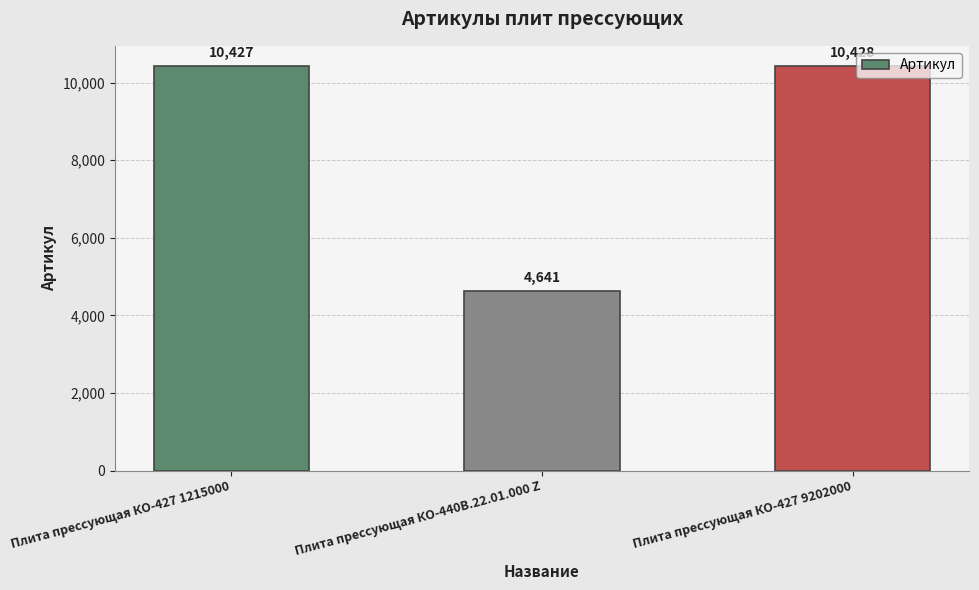

List the labels in order of value, largest first.

Плита прессующая КО-427 9202000, Плита прессующая КО-427 1215000, Плита прессующая КО-440В.22.01.000 Z